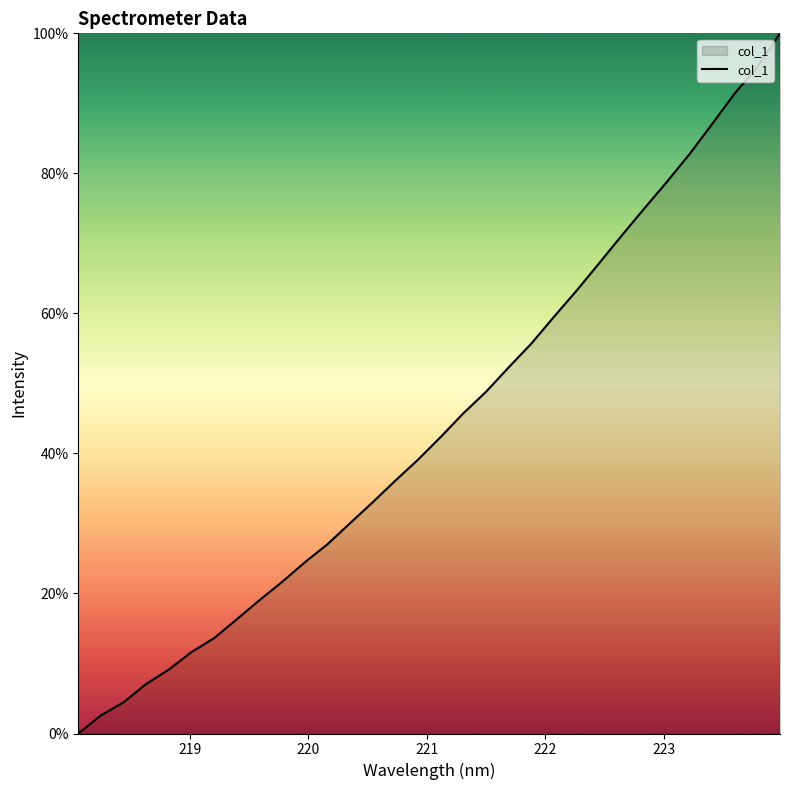

What is the maximum value shown in the chart?

100.0